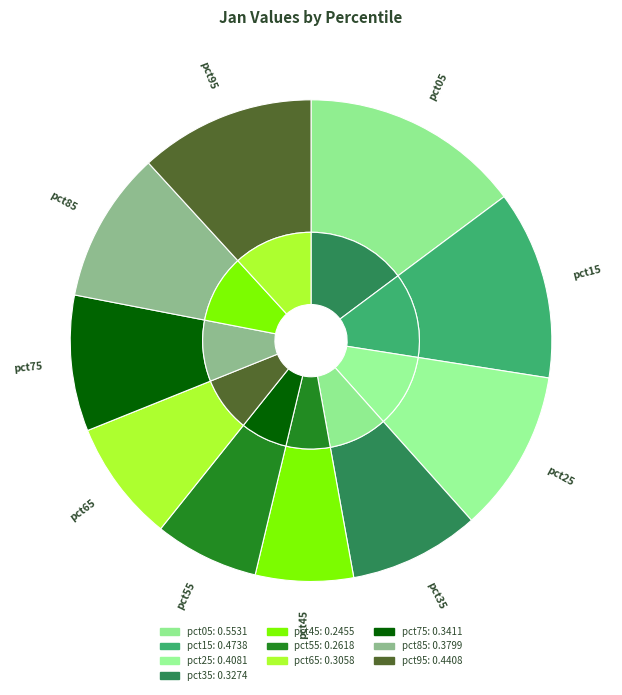

True or false: pct75 accounts for 2% of the total.

False